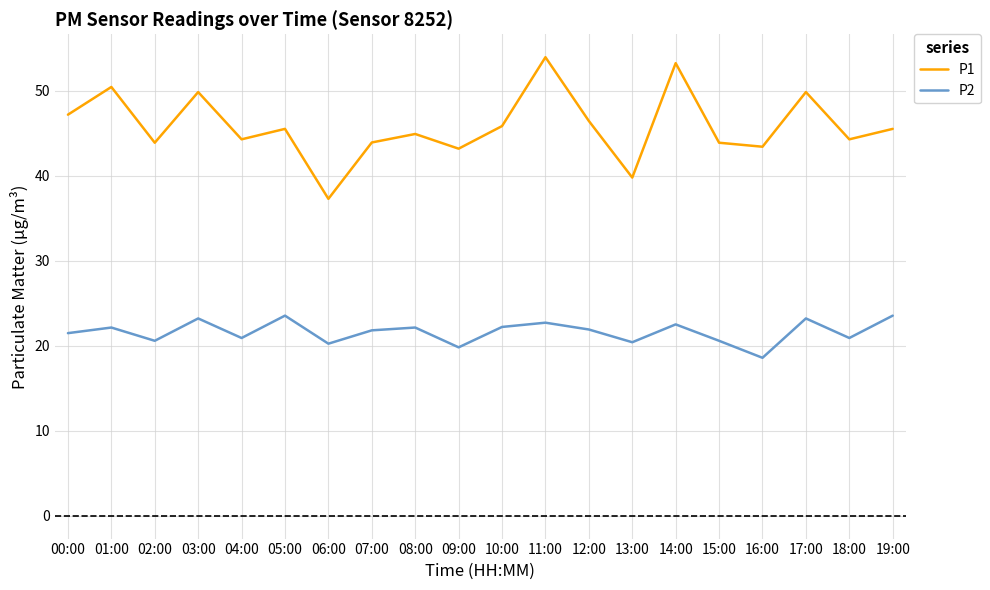

What is the difference between the second highest and minimum values in the P1 series?

16.0